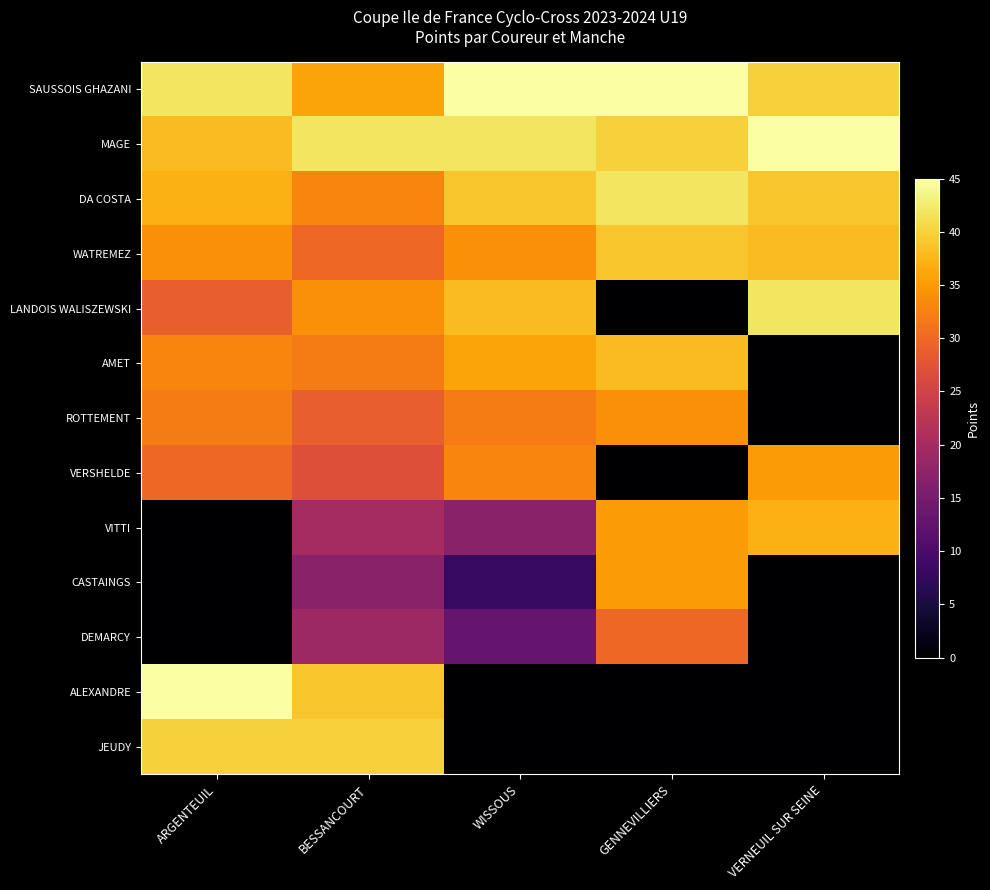

Which has a higher value, ARGENTEUIL or BESSANCOURT?

ARGENTEUIL